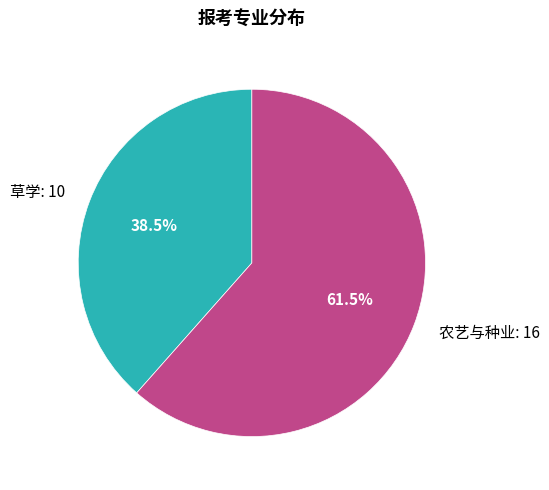

What percentage do 农艺与种业 and 草学 together represent?

100.0%